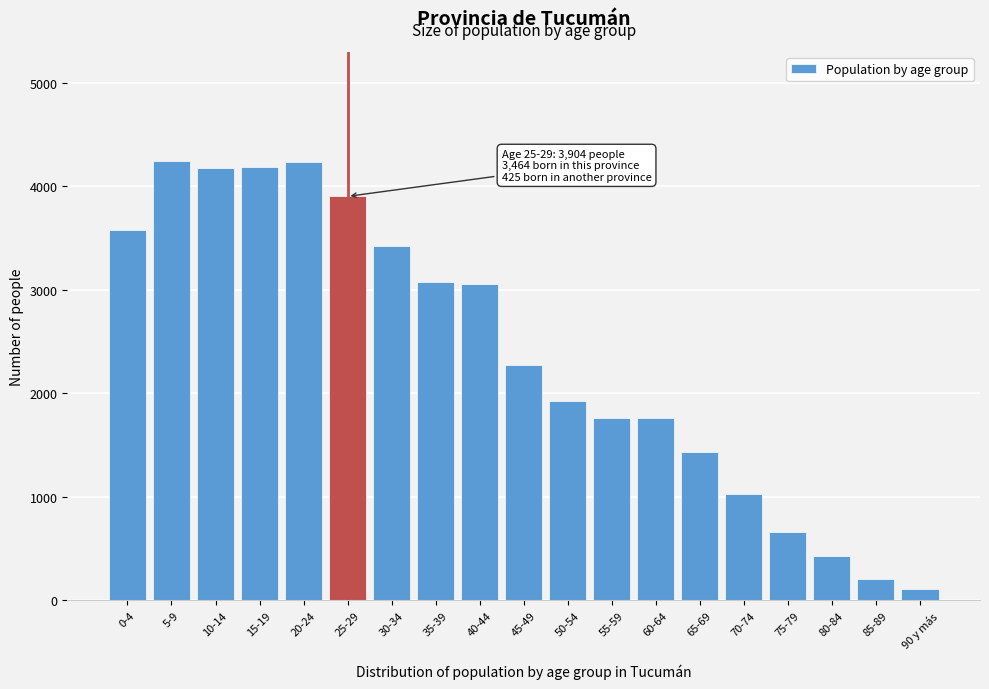

What is the average value?

2393